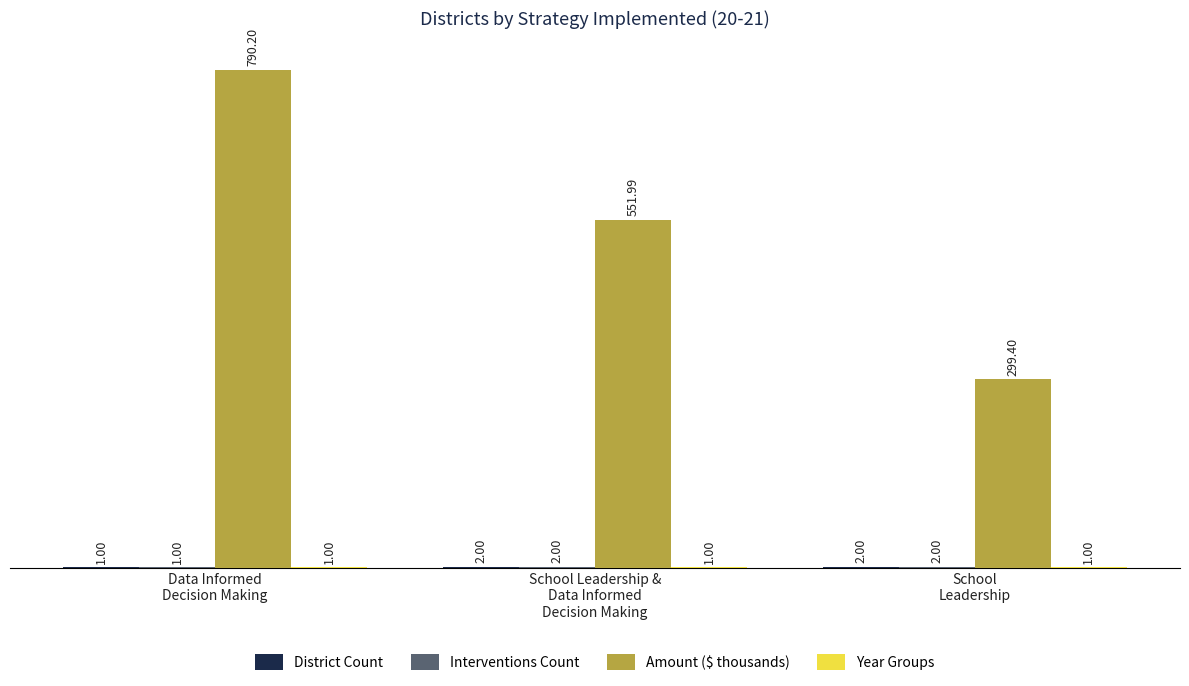

Which series has the largest total across all categories?

Amount ($ thousands)